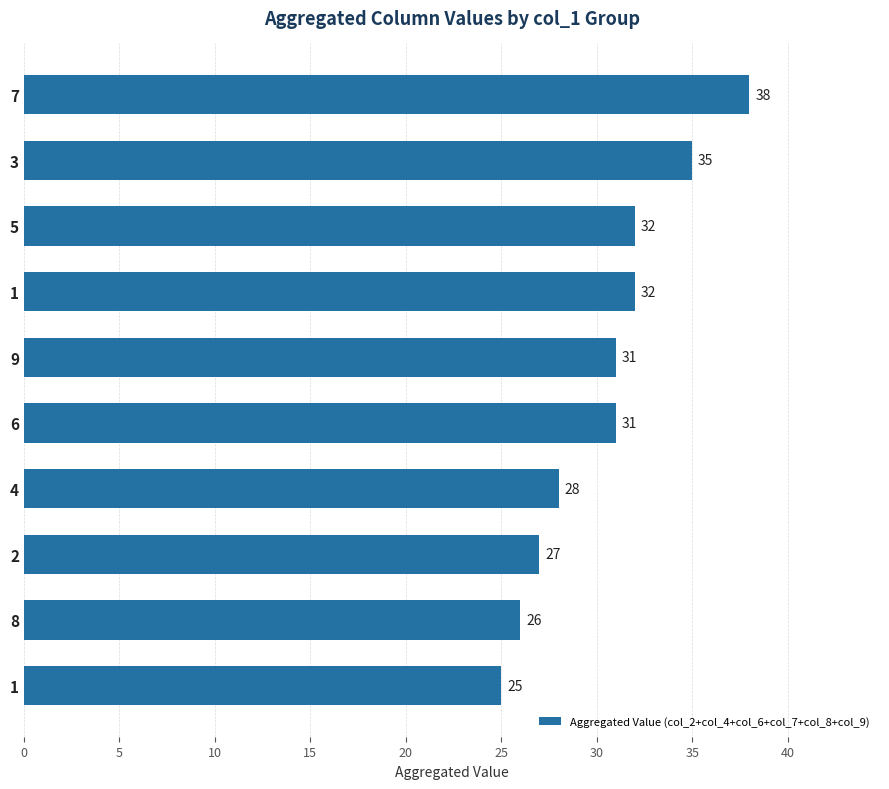

How many bars are there in total?

10